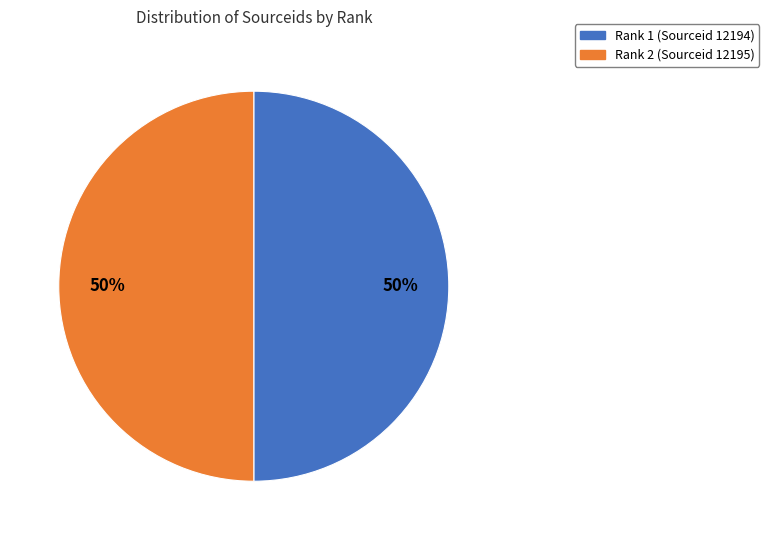

To the nearest percent, what is the average slice percentage?

50%